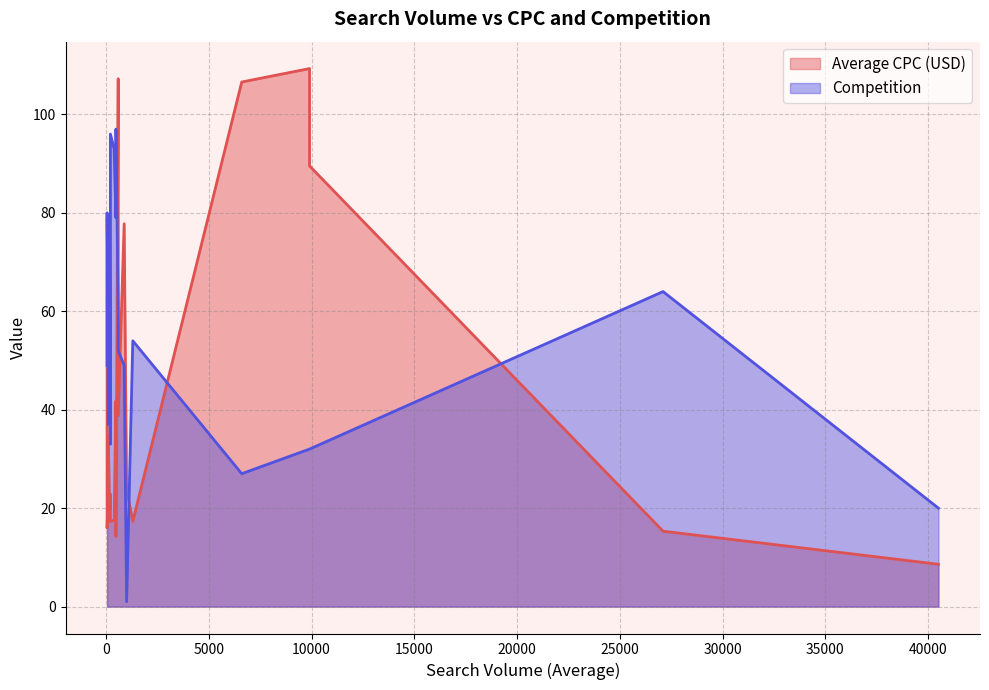

At which category does the chart reach its peak across all series?

9900